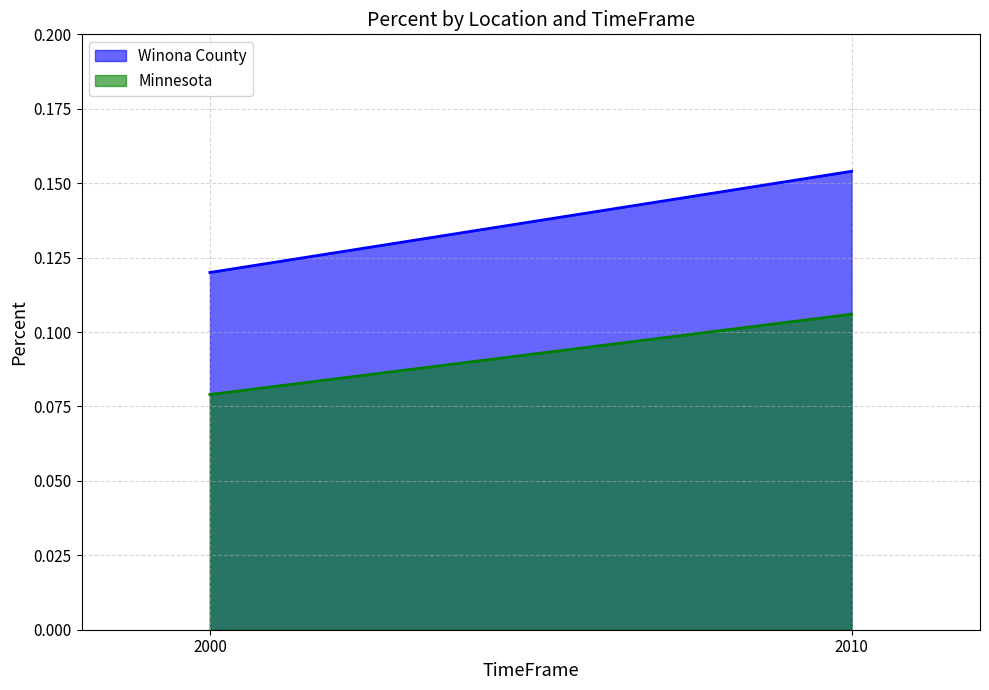

Which category has the highest value across all series?

2010